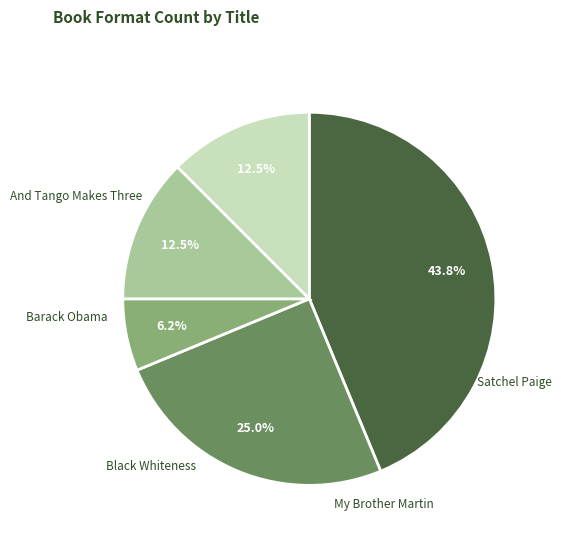

Combined, do Black Whiteness and Barack Obama account for over 50%?

No